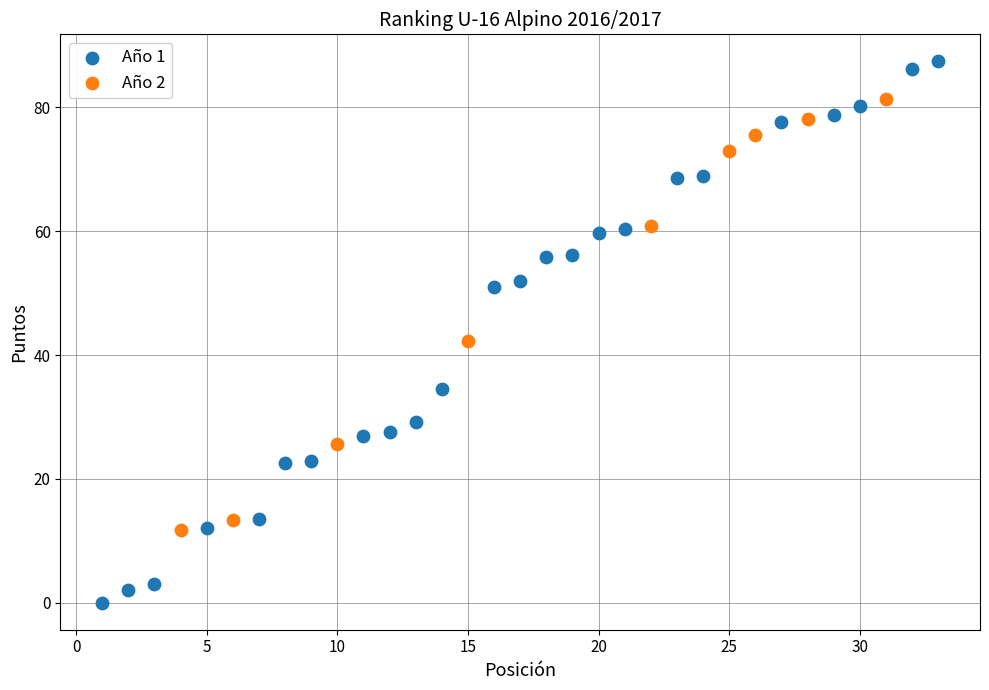

Which series reaches the minimum Y coordinate?

Año 1